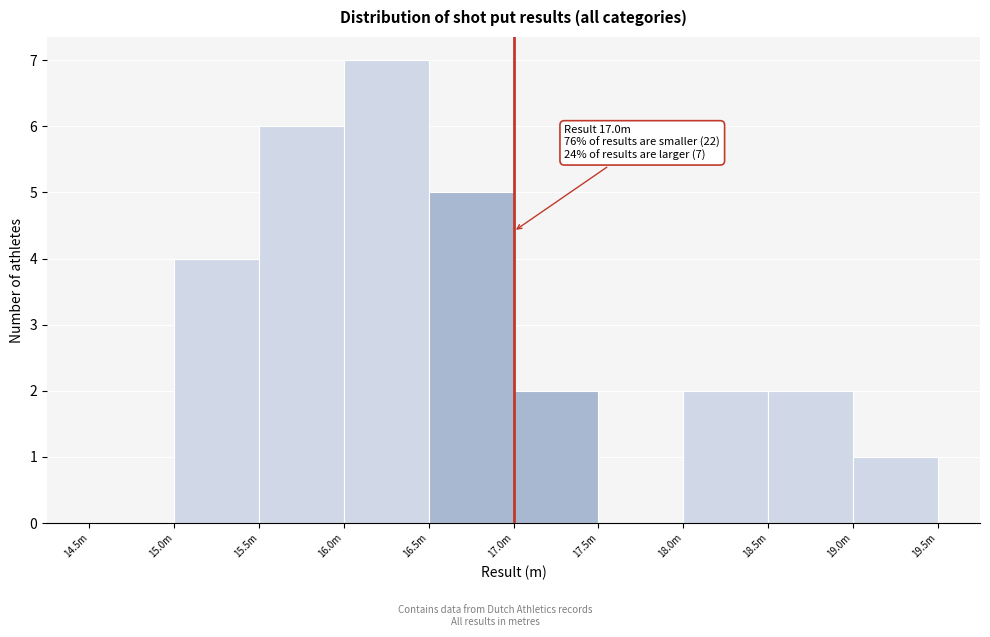

Reading left to right, list all the values displayed in this chart.

14.5m=0	15.0m=4	15.5m=6	16.0m=7	16.5m=5	17.0m=2	17.5m=0	18.0m=2	18.5m=2	19.0m=1